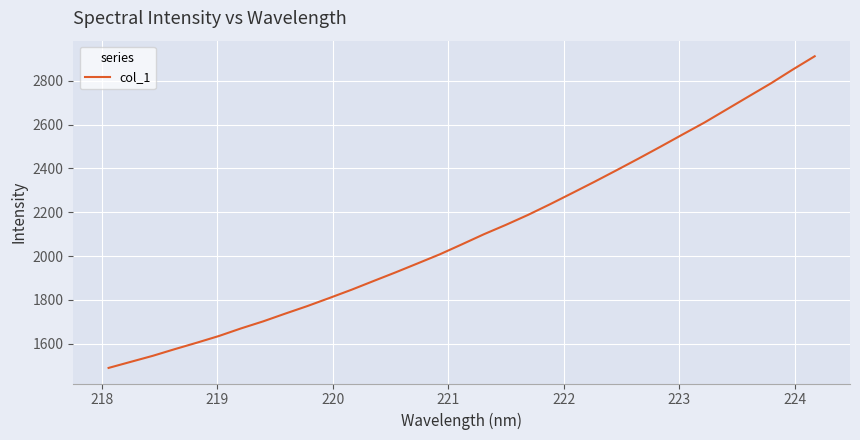

What is the maximum value shown in the chart?

2911.3